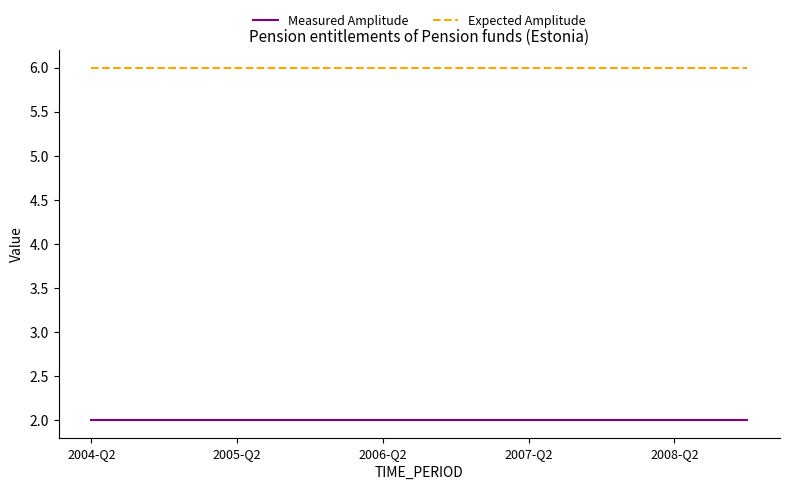

List the series in order of their peak value, lowest first.

Measured Amplitude, Expected Amplitude